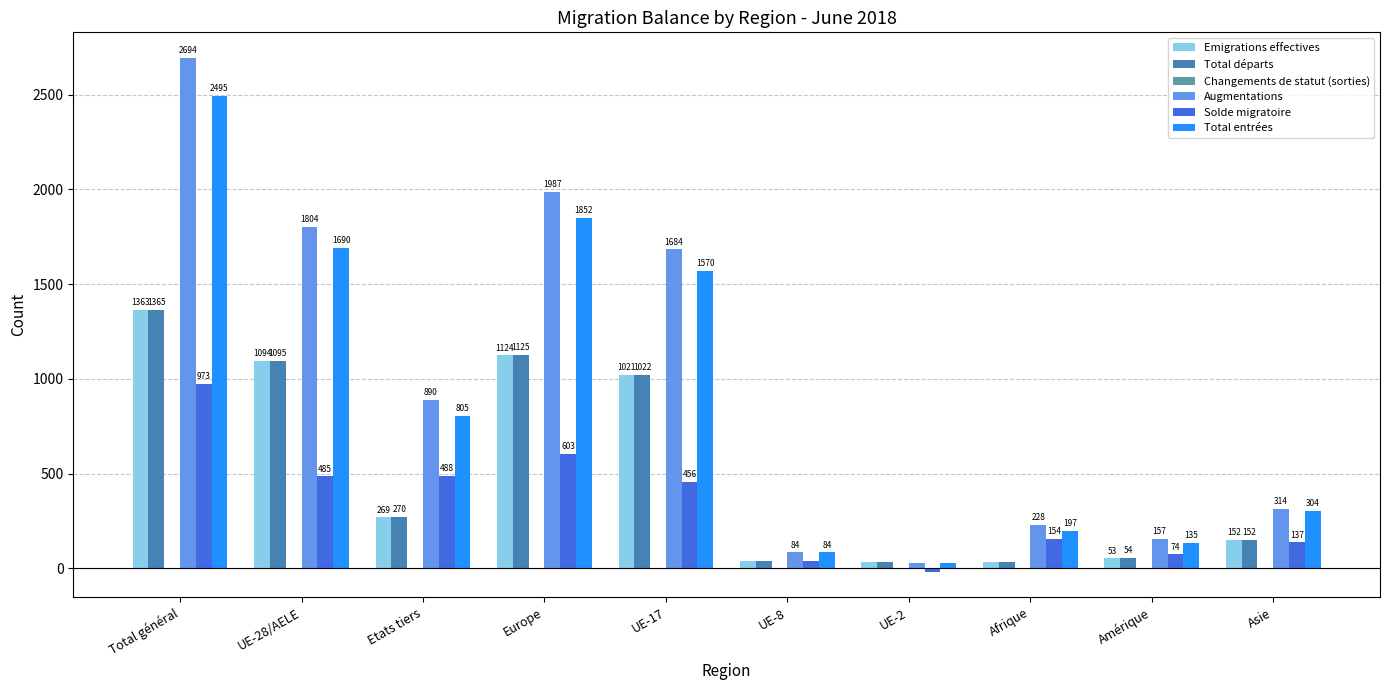

True or false: Solde migratoire has a value of 488 at Etats tiers.

True